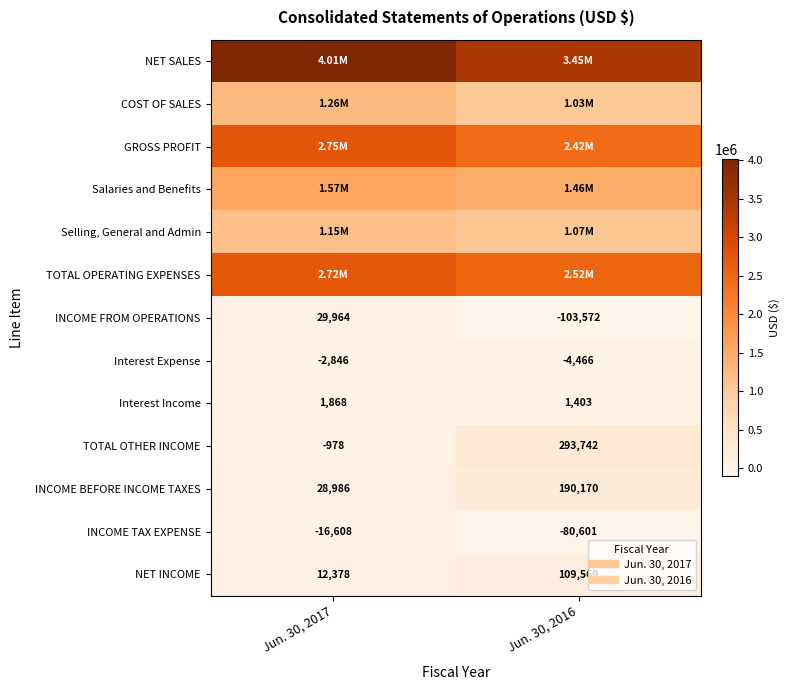

Is it true that INCOME TAX EXPENSE equals -16608 at Jun. 30, 2017?

True